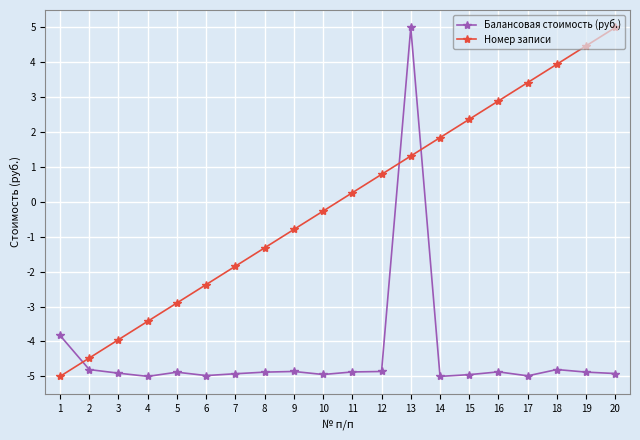

At which category does Балансовая стоимость (руб.) reach its first local valley?

4